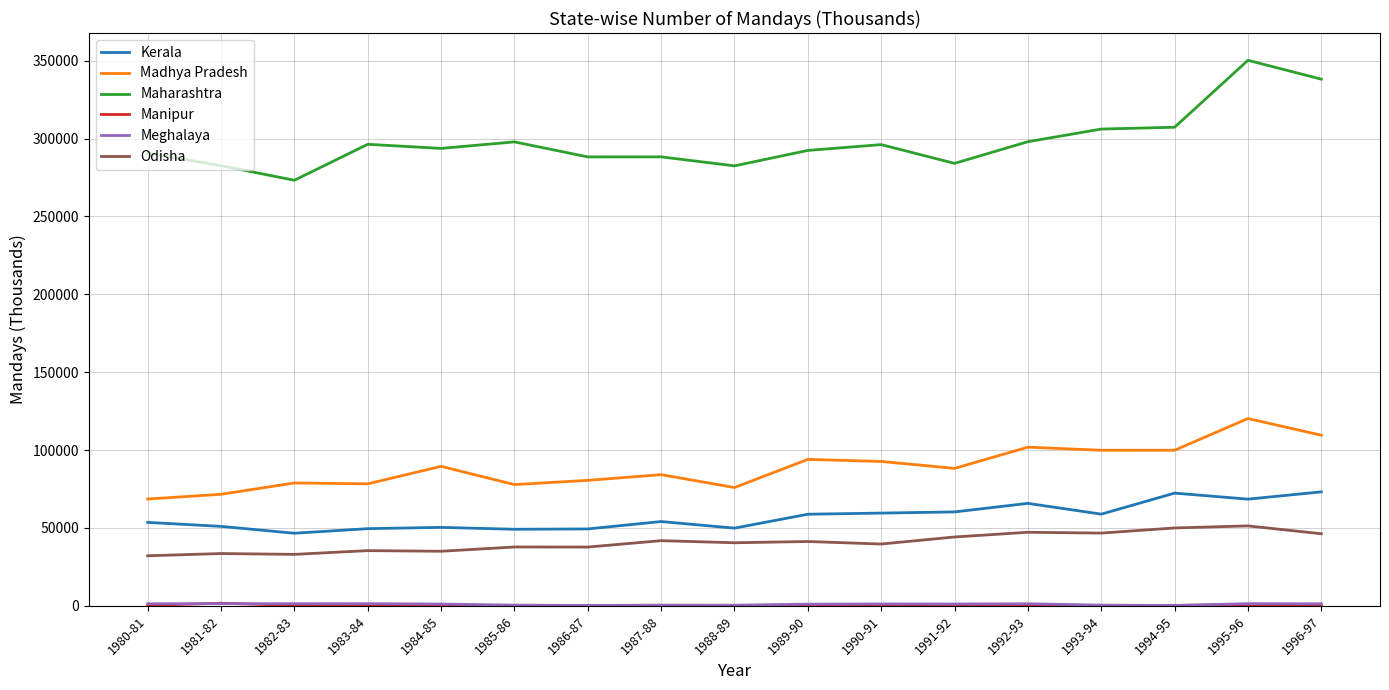

How many values in the Maharashtra series are below 293693?

8